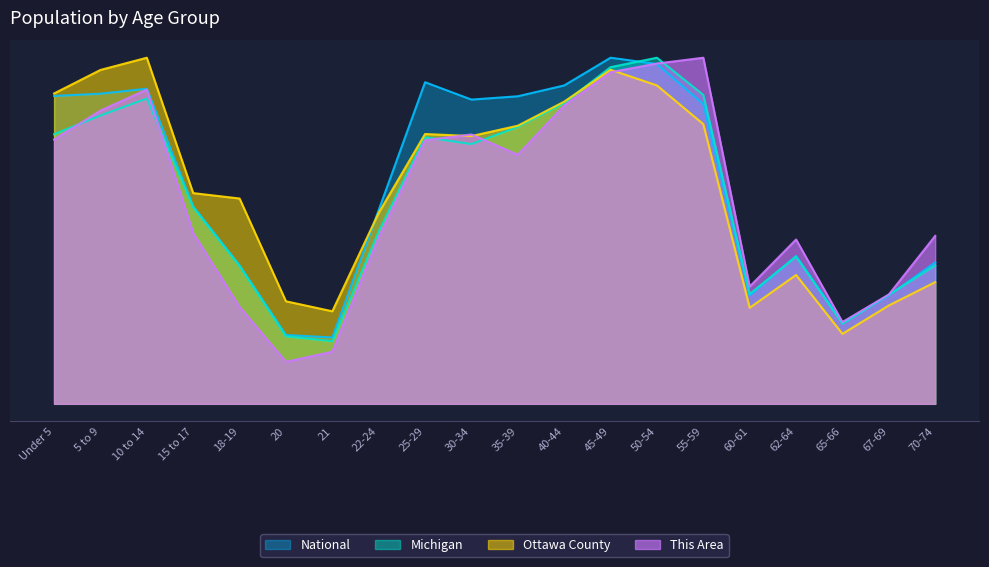

Which has a higher value, 65-66 or 40-44?

40-44